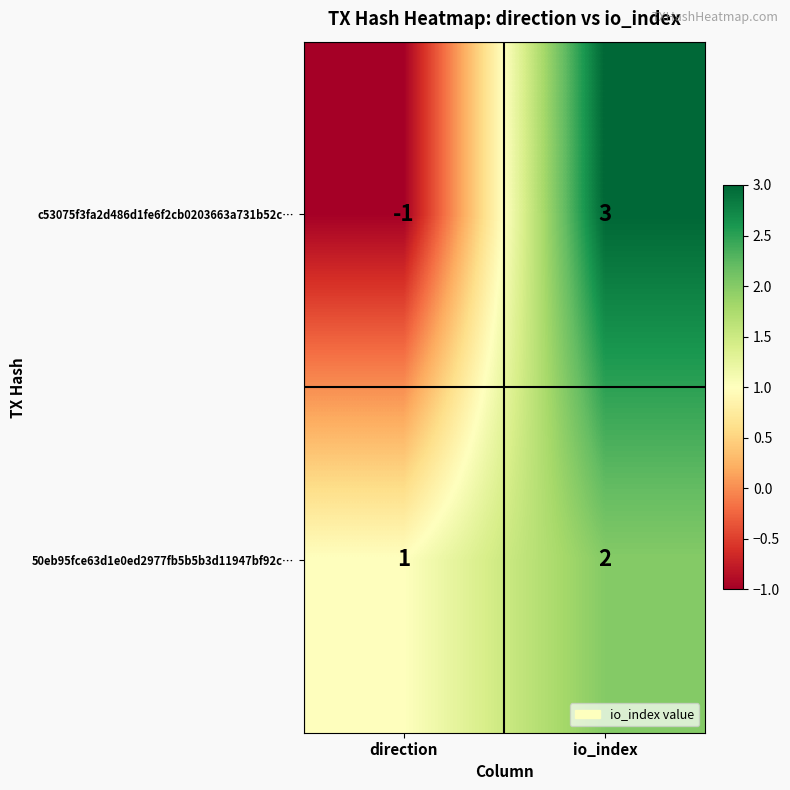

Reading left to right, what are all the values shown in this chart?

c53075f3fa2d486d1fe6f2cb0203663a731b52c…: direction=-1	io_index=3
50eb95fce63d1e0ed2977fb5b5b3d11947bf92c…: direction=1	io_index=2